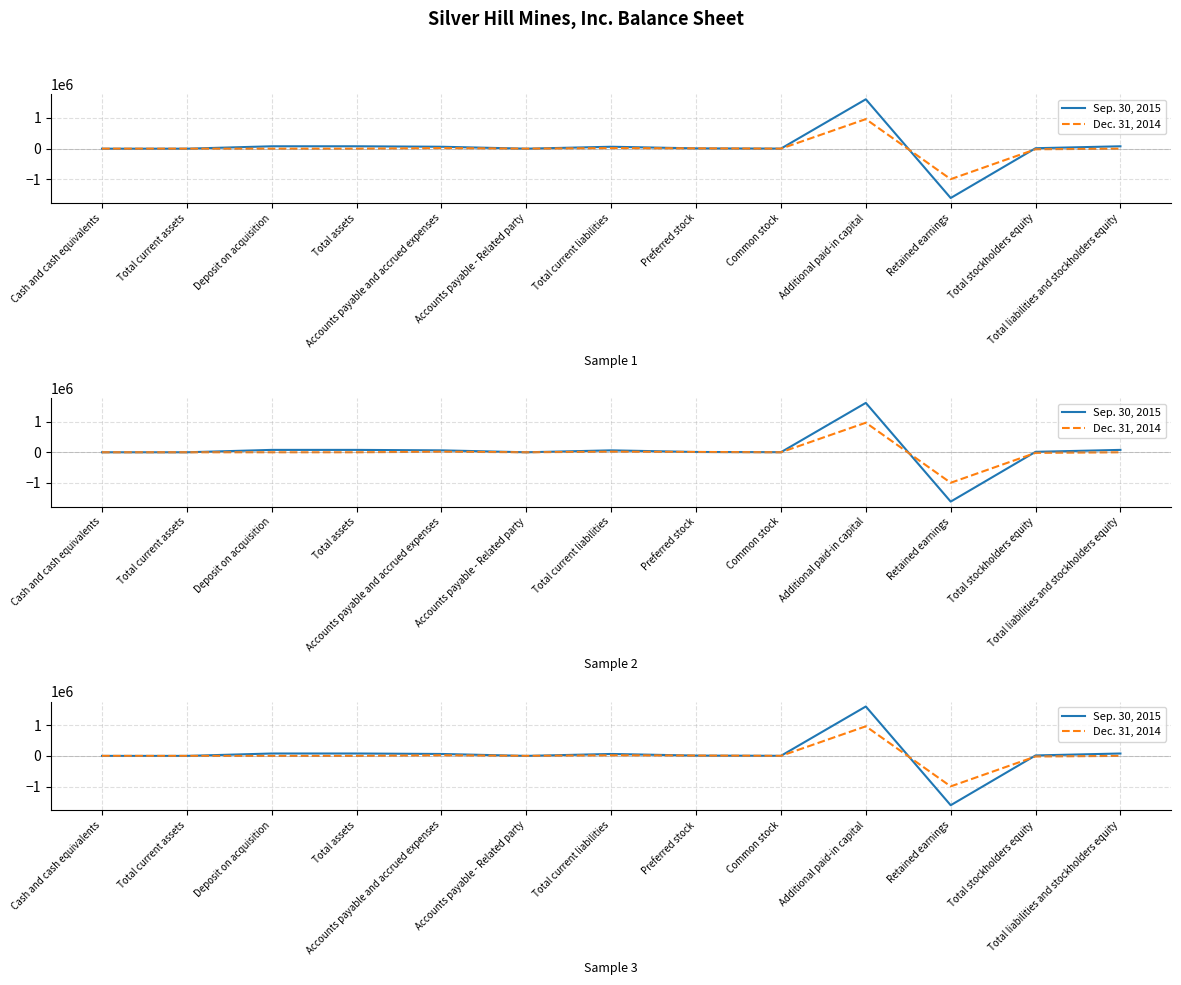

How many values in Sep. 30, 2015 are above zero?

9